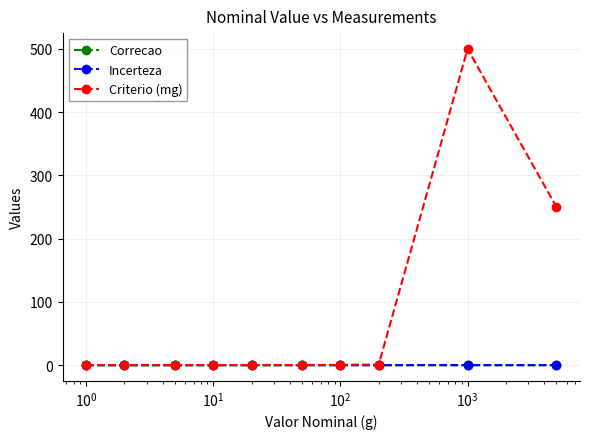

What is the maximum value shown in the chart?

500.0